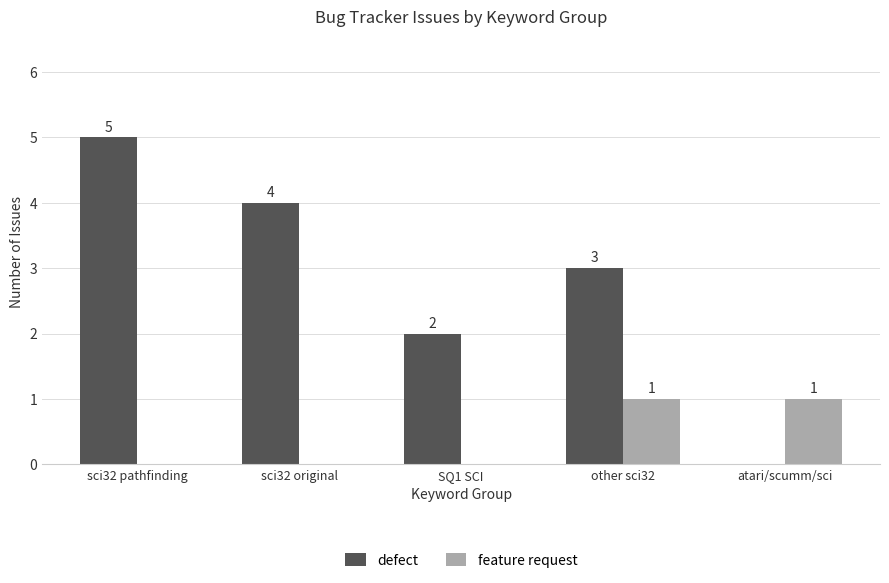

What is the maximum value for defect?

5